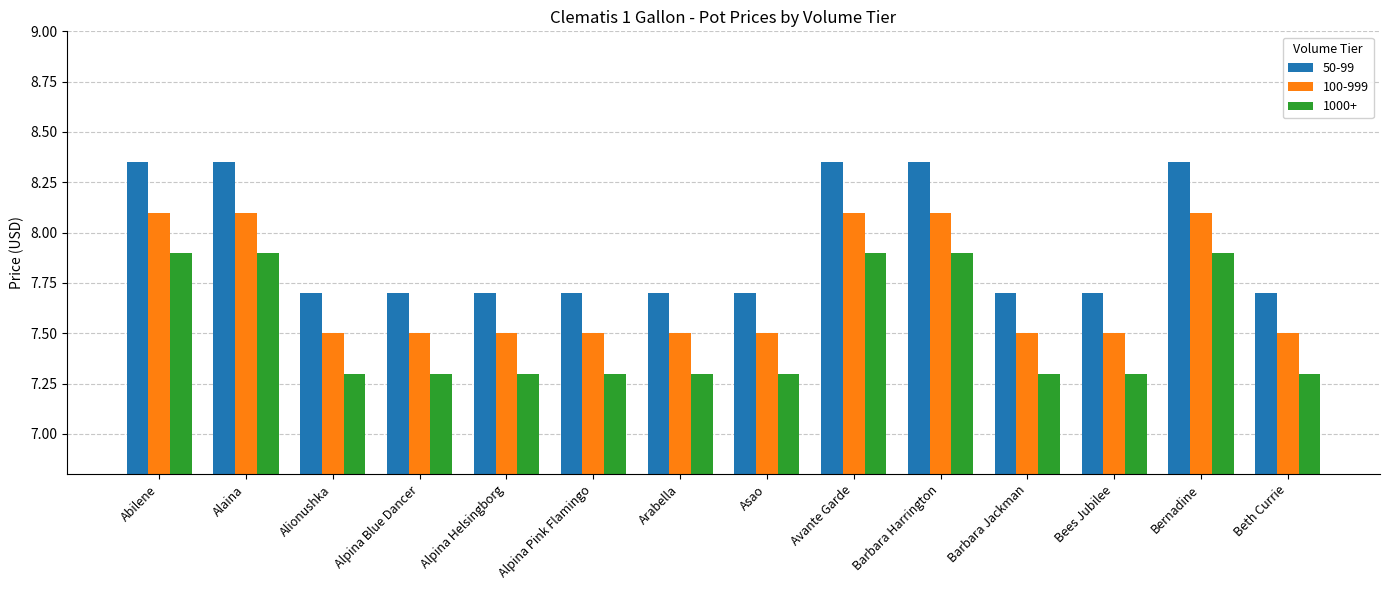

How many bars are there in each group?

3